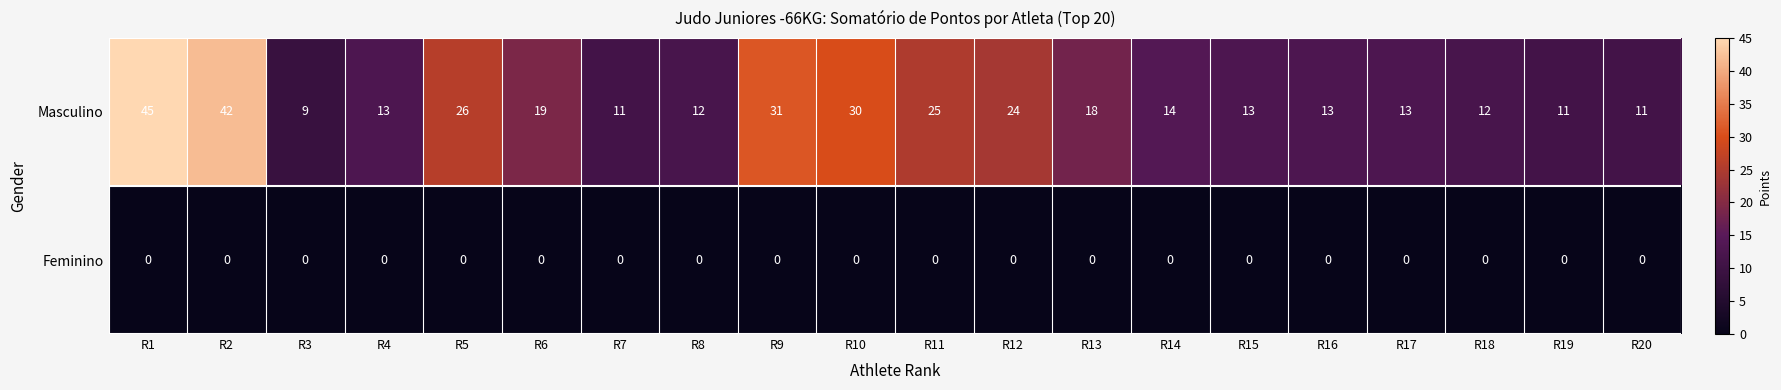

How many distinct data groups are displayed?

2